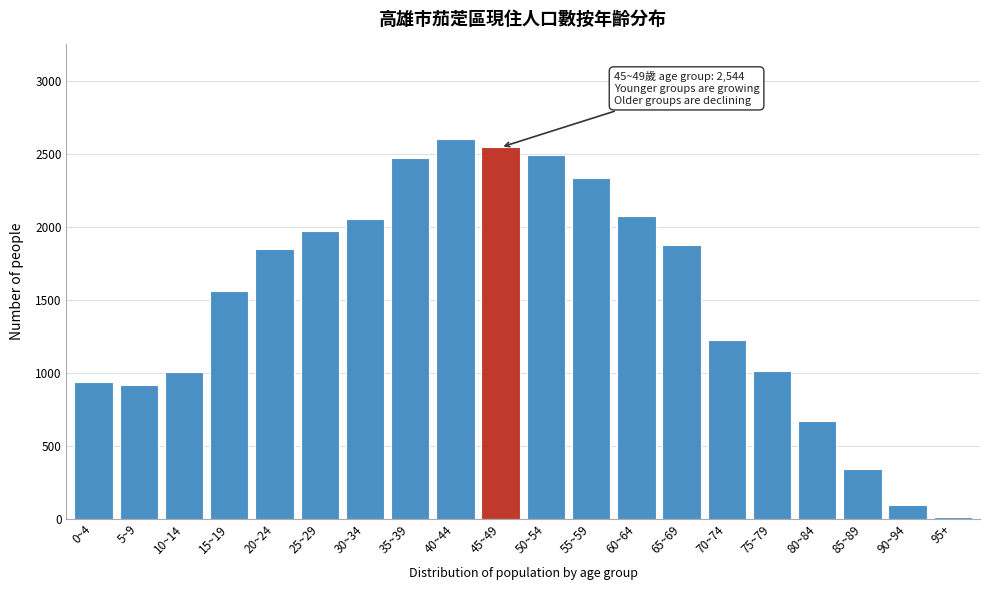

Where is the data nearest to the value 1304?

70~74